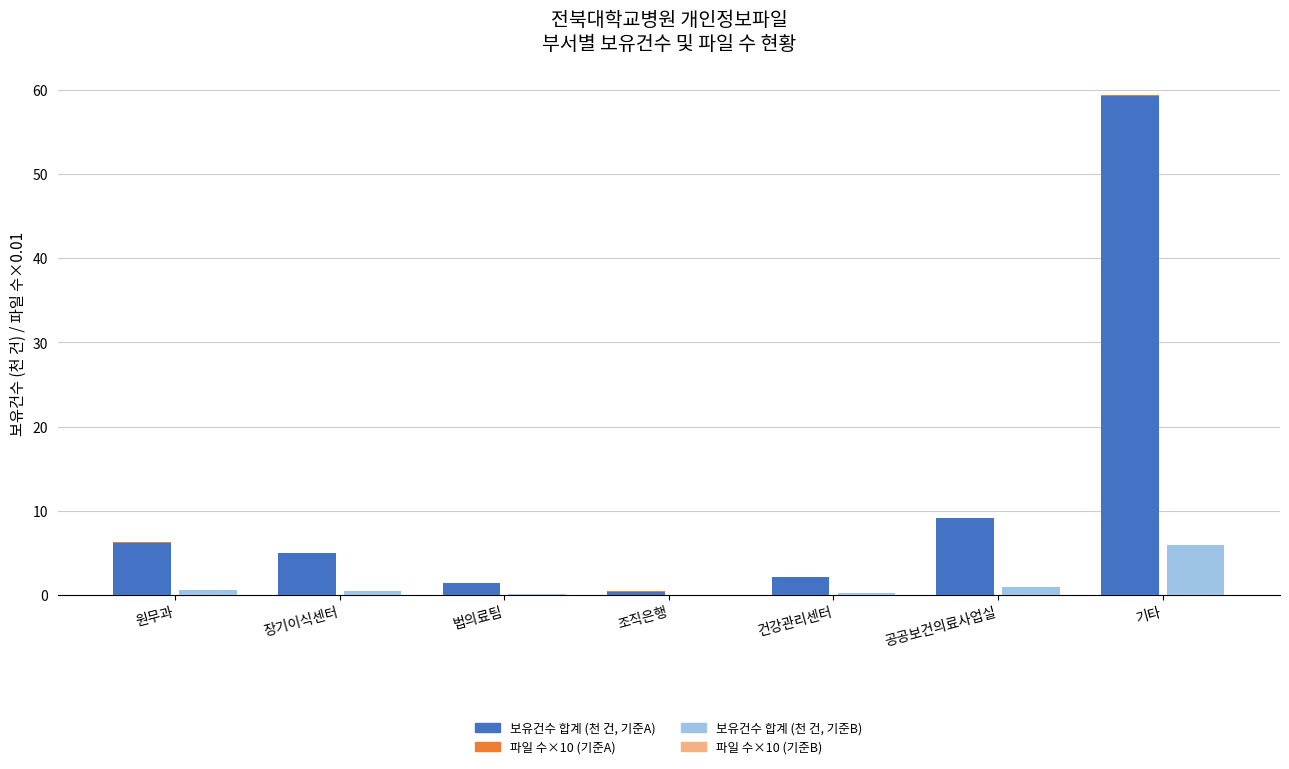

At 기타, list the series in order from largest to smallest.

보유건수 합계 (group A), 보유건수 합계 (group B), 파일 수×10 (group A), 파일 수×10 (group B)